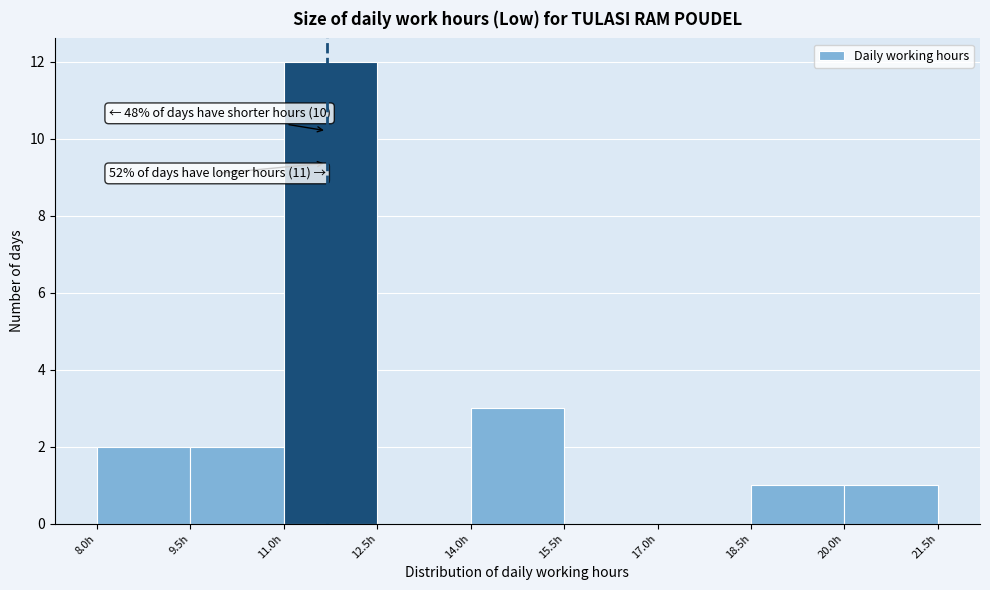

Which range on the x-axis has the tallest bar?

11.0 to 12.5